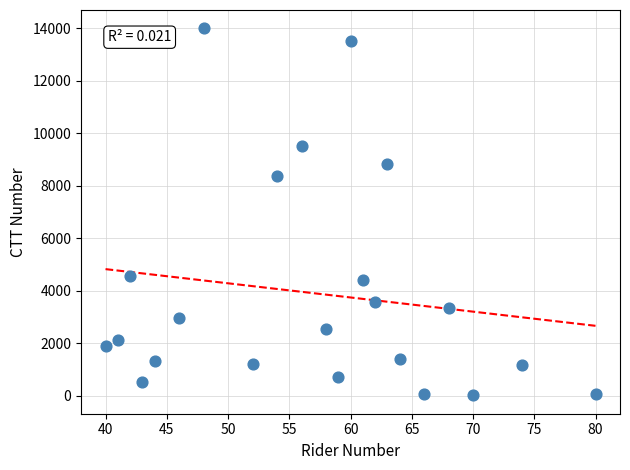

What Y value in the scatter plot is closest to 7009?

8358